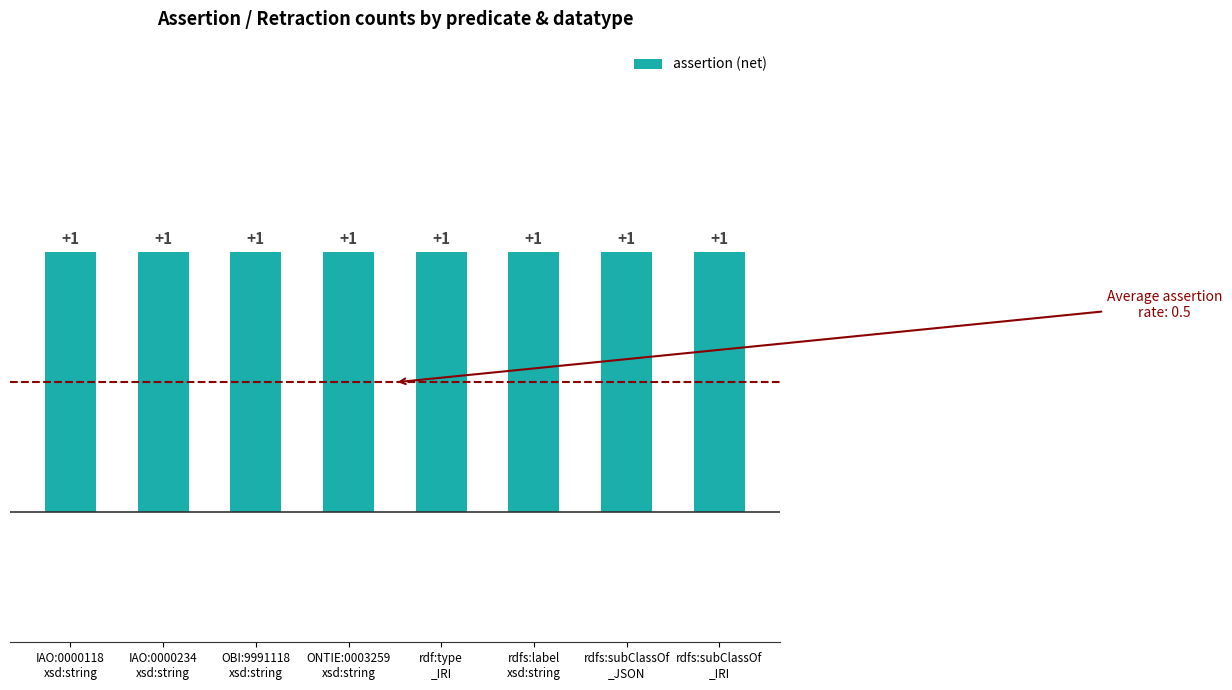

The assertion series shows 1 at xsd:string. True or false?

True